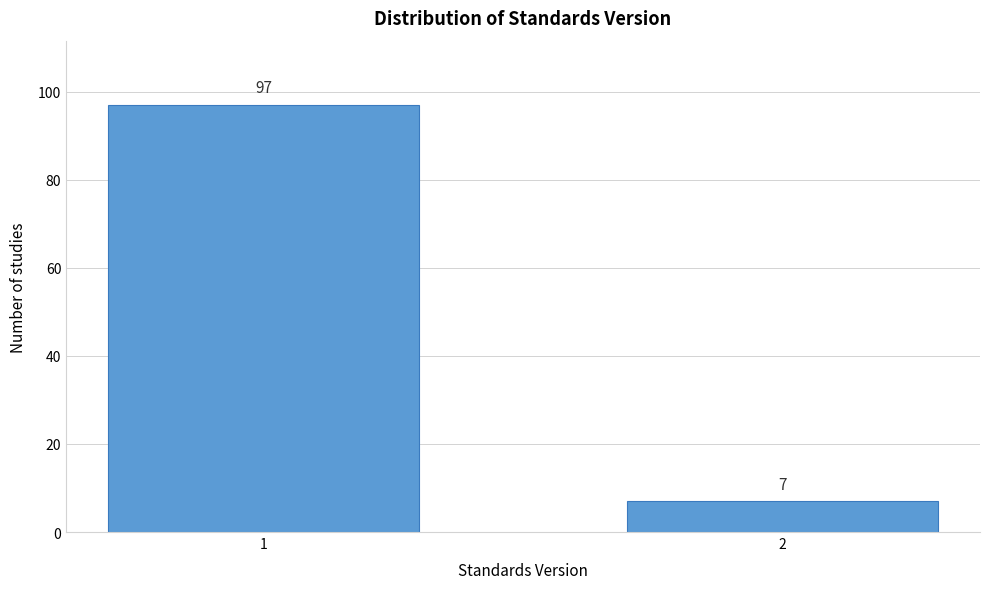

Reading right to left, transcribe all the data shown in this chart.

7	97